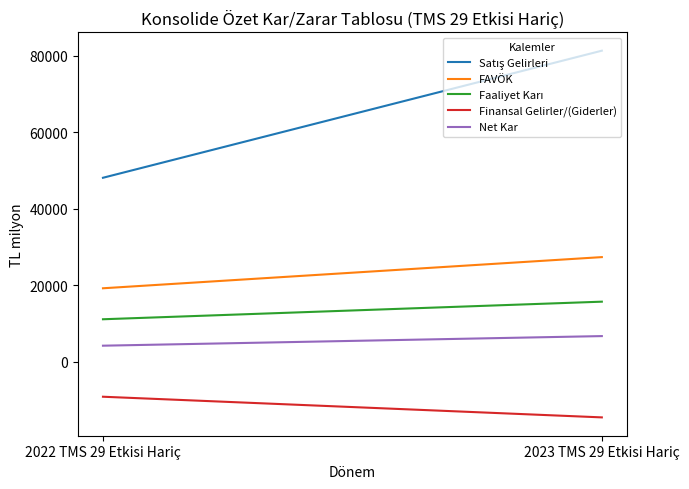

Does the chart display data point markers on the line(s)?

No